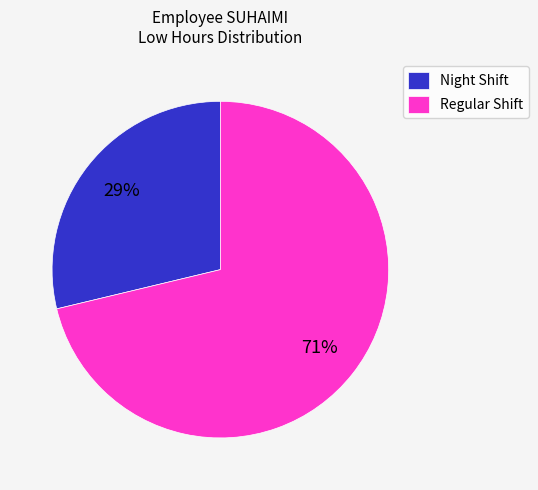

What is the ratio of the value at Night Shift to the value at Regular Shift?

0.4